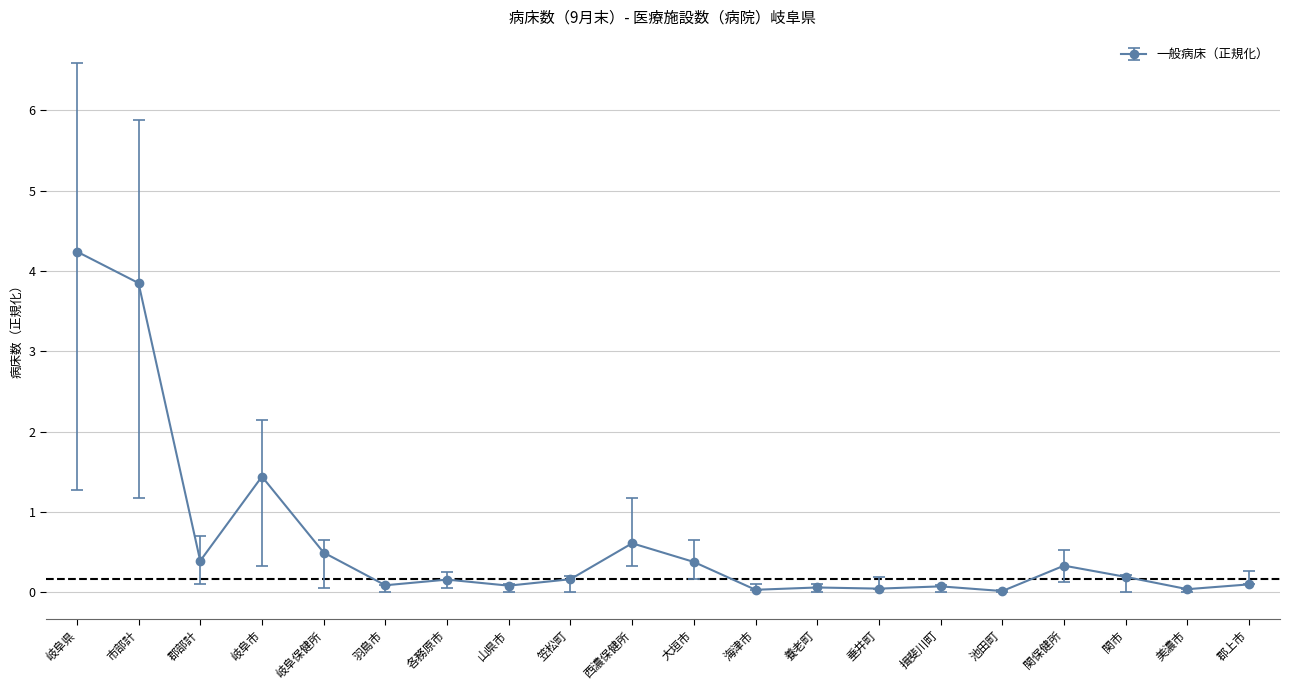

What is the difference between the maximum and minimum values?

4.2